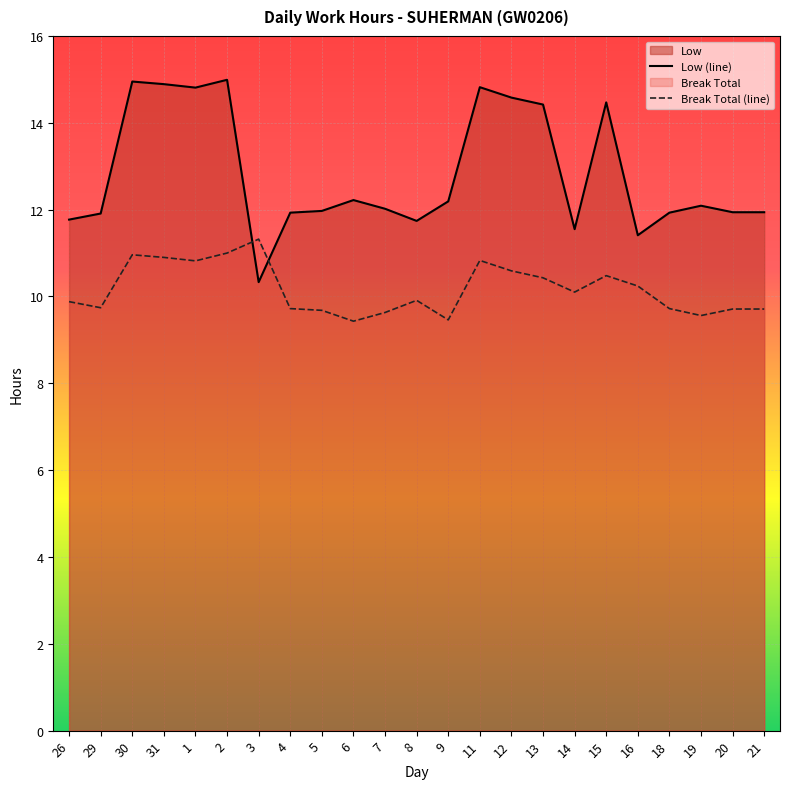

List the labels in order of value, smallest first.

3, 16, 14, 8, 26, 29, 4, 18, 20, 21, 5, 7, 19, 9, 6, 13, 15, 12, 1, 11, 31, 30, 2